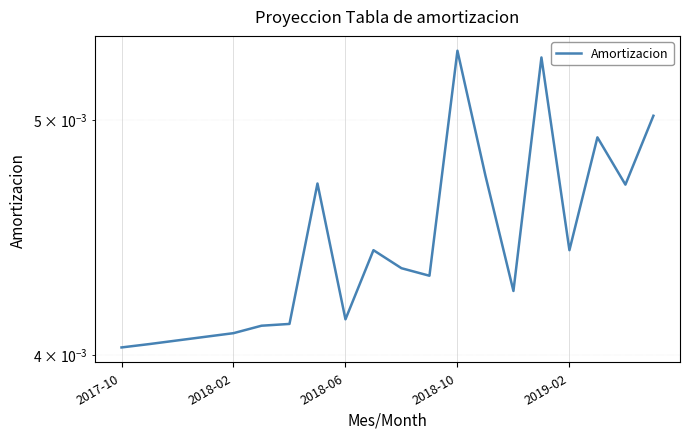

Where is the first local maximum?

7